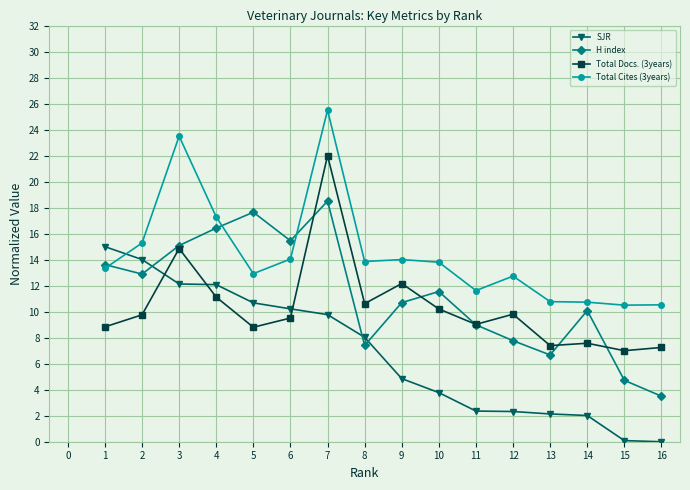

At which category does Total Docs. (3years) reach its first local valley?

5